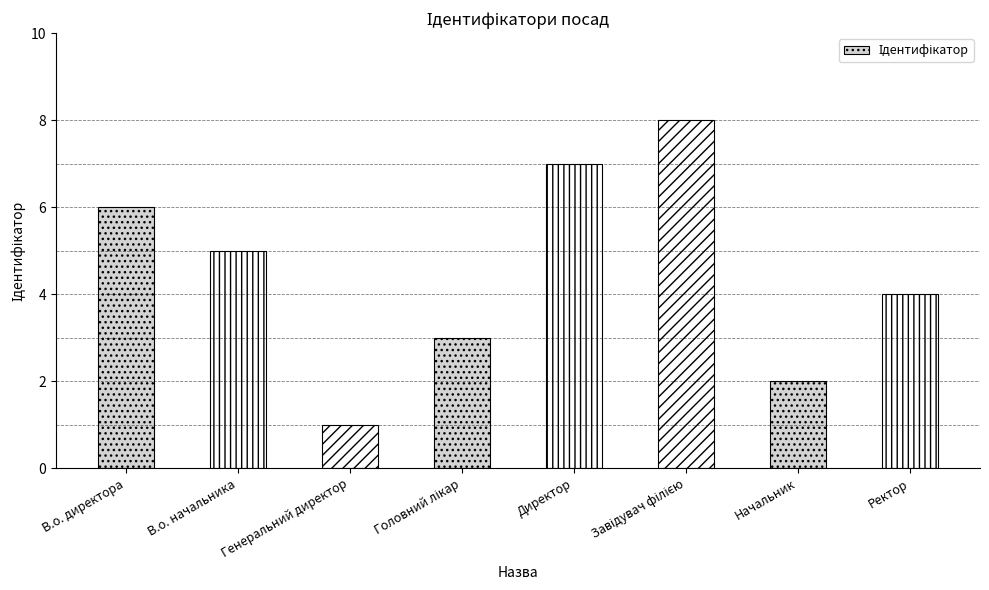

How many bars are there in total?

8